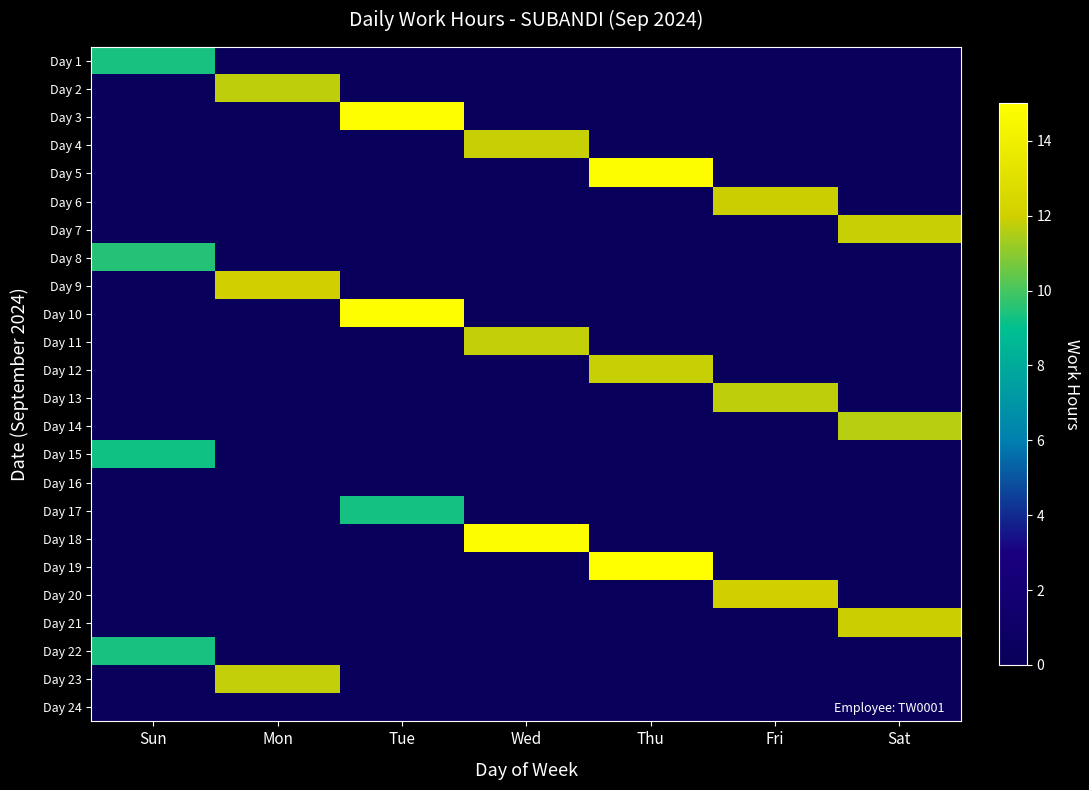

Reading right to left, extract all data points from this chart.

Day 1: Sat=0.0	Fri=0.0	Thu=0.0	Wed=0.0	Tue=0.0	Mon=0.0	Sun=9.3
Day 2: Sat=0.0	Fri=0.0	Thu=0.0	Wed=0.0	Tue=0.0	Mon=11.7	Sun=0.0
Day 3: Sat=0.0	Fri=0.0	Thu=0.0	Wed=0.0	Tue=14.9	Mon=0.0	Sun=0.0
Day 4: Sat=0.0	Fri=0.0	Thu=0.0	Wed=11.8	Tue=0.0	Mon=0.0	Sun=0.0
Day 5: Sat=0.0	Fri=0.0	Thu=14.9	Wed=0.0	Tue=0.0	Mon=0.0	Sun=0.0
Day 6: Sat=0.0	Fri=11.9	Thu=0.0	Wed=0.0	Tue=0.0	Mon=0.0	Sun=0.0
Day 7: Sat=11.9	Fri=0.0	Thu=0.0	Wed=0.0	Tue=0.0	Mon=0.0	Sun=0.0
Day 8: Sat=0.0	Fri=0.0	Thu=0.0	Wed=0.0	Tue=0.0	Mon=0.0	Sun=9.5
Day 9: Sat=0.0	Fri=0.0	Thu=0.0	Wed=0.0	Tue=0.0	Mon=12.0	Sun=0.0
Day 10: Sat=0.0	Fri=0.0	Thu=0.0	Wed=0.0	Tue=14.9	Mon=0.0	Sun=0.0
Day 11: Sat=0.0	Fri=0.0	Thu=0.0	Wed=11.8	Tue=0.0	Mon=0.0	Sun=0.0
Day 12: Sat=0.0	Fri=0.0	Thu=11.8	Wed=0.0	Tue=0.0	Mon=0.0	Sun=0.0
Day 13: Sat=0.0	Fri=11.8	Thu=0.0	Wed=0.0	Tue=0.0	Mon=0.0	Sun=0.0
Day 14: Sat=11.6	Fri=0.0	Thu=0.0	Wed=0.0	Tue=0.0	Mon=0.0	Sun=0.0
Day 15: Sat=0.0	Fri=0.0	Thu=0.0	Wed=0.0	Tue=0.0	Mon=0.0	Sun=9.2
Day 16: Sat=0.0	Fri=0.0	Thu=0.0	Wed=0.0	Tue=0.0	Mon=0.0	Sun=0.0
Day 17: Sat=0.0	Fri=0.0	Thu=0.0	Wed=0.0	Tue=9.3	Mon=0.0	Sun=0.0
Day 18: Sat=0.0	Fri=0.0	Thu=0.0	Wed=14.9	Tue=0.0	Mon=0.0	Sun=0.0
Day 19: Sat=0.0	Fri=0.0	Thu=14.9	Wed=0.0	Tue=0.0	Mon=0.0	Sun=0.0
Day 20: Sat=0.0	Fri=12.1	Thu=0.0	Wed=0.0	Tue=0.0	Mon=0.0	Sun=0.0
Day 21: Sat=11.9	Fri=0.0	Thu=0.0	Wed=0.0	Tue=0.0	Mon=0.0	Sun=0.0
Day 22: Sat=0.0	Fri=0.0	Thu=0.0	Wed=0.0	Tue=0.0	Mon=0.0	Sun=9.4
Day 23: Sat=0.0	Fri=0.0	Thu=0.0	Wed=0.0	Tue=0.0	Mon=11.8	Sun=0.0
Day 24: Sat=0.0	Fri=0.0	Thu=0.0	Wed=0.0	Tue=0.0	Mon=0.0	Sun=0.0